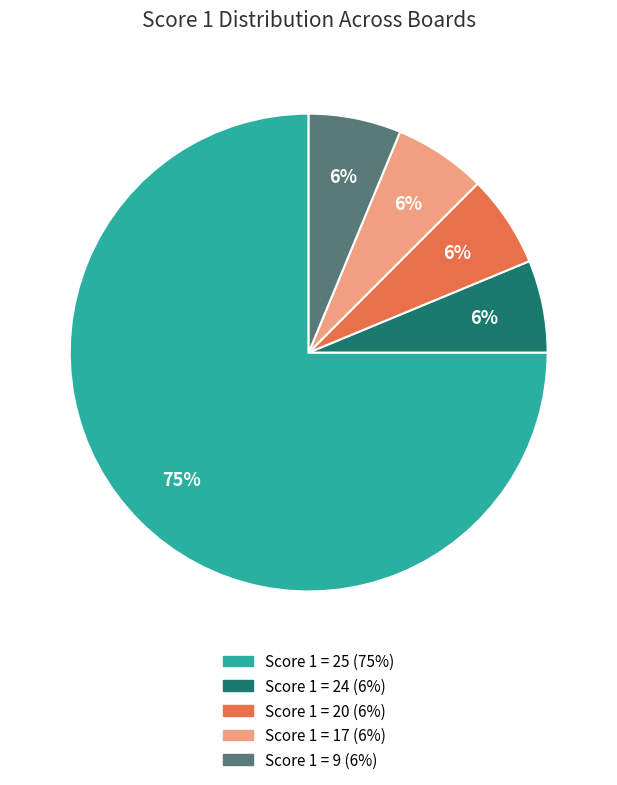

To the nearest percent, what is the average slice percentage?

20%